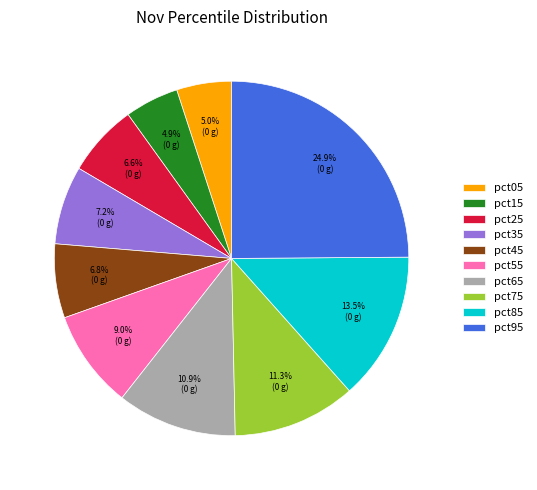

True or false: pct95 accounts for 10% of the total.

False